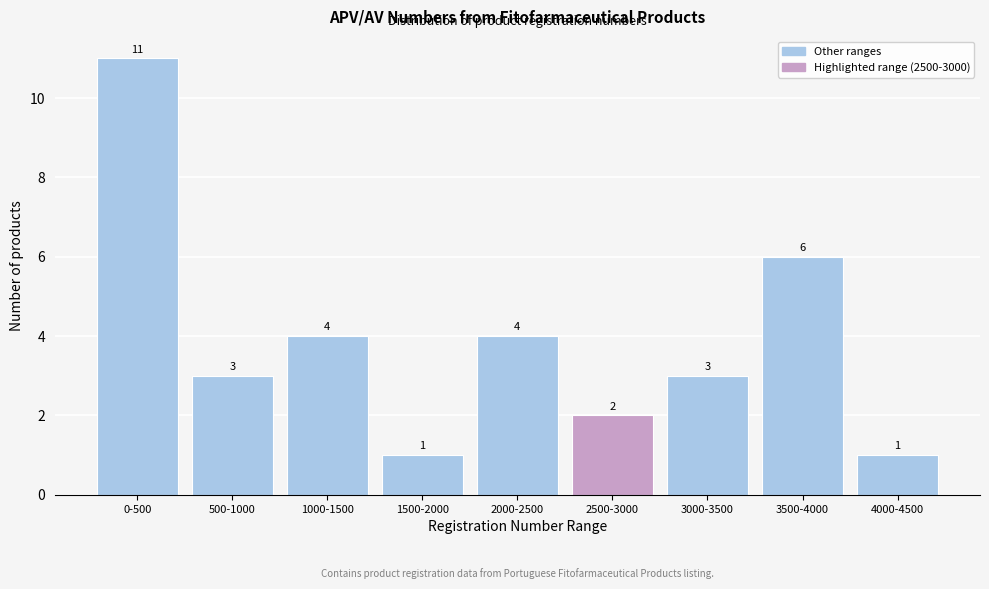

Reading right to left, extract all data points from this chart.

1	6	3	2	4	1	4	3	11